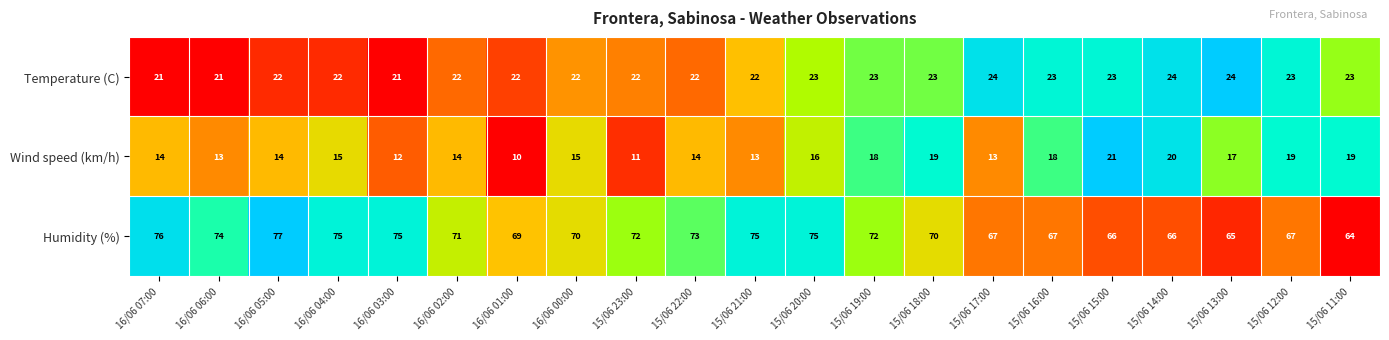

What is the total value across all series at 16/06 06:00?

108